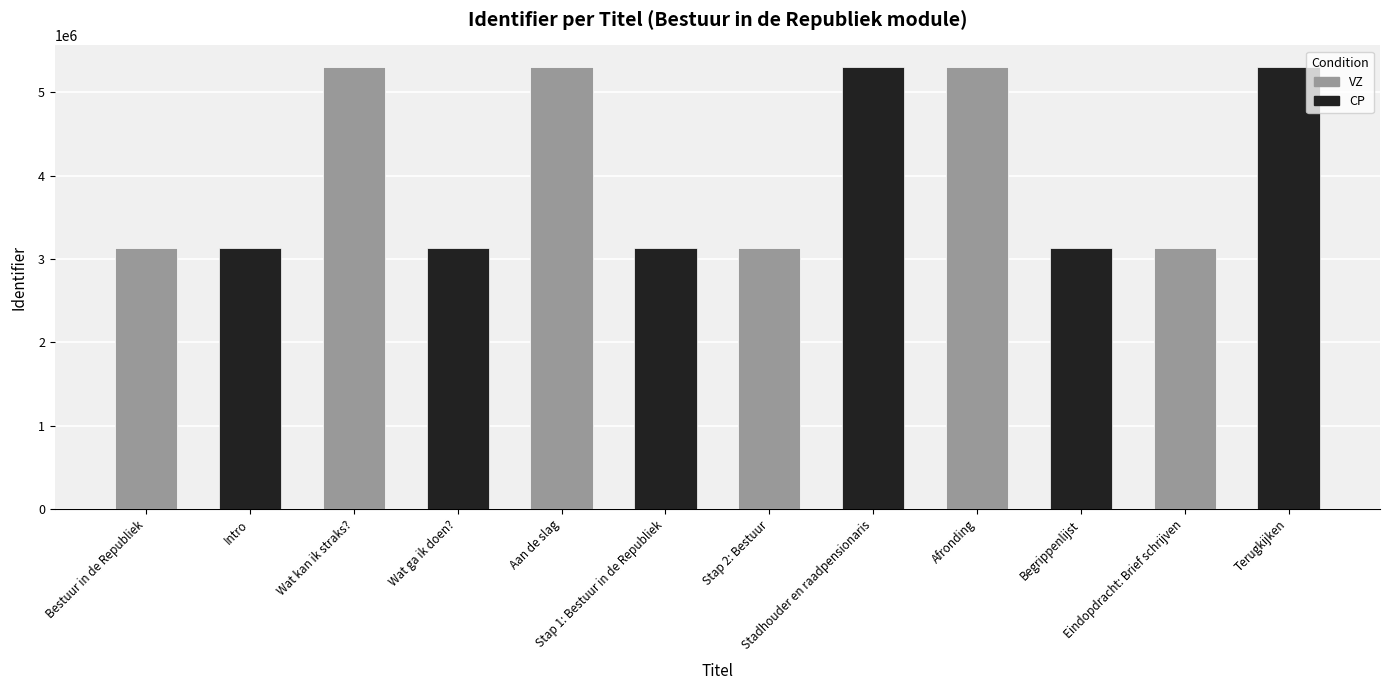

How many bars are there in each group?

2